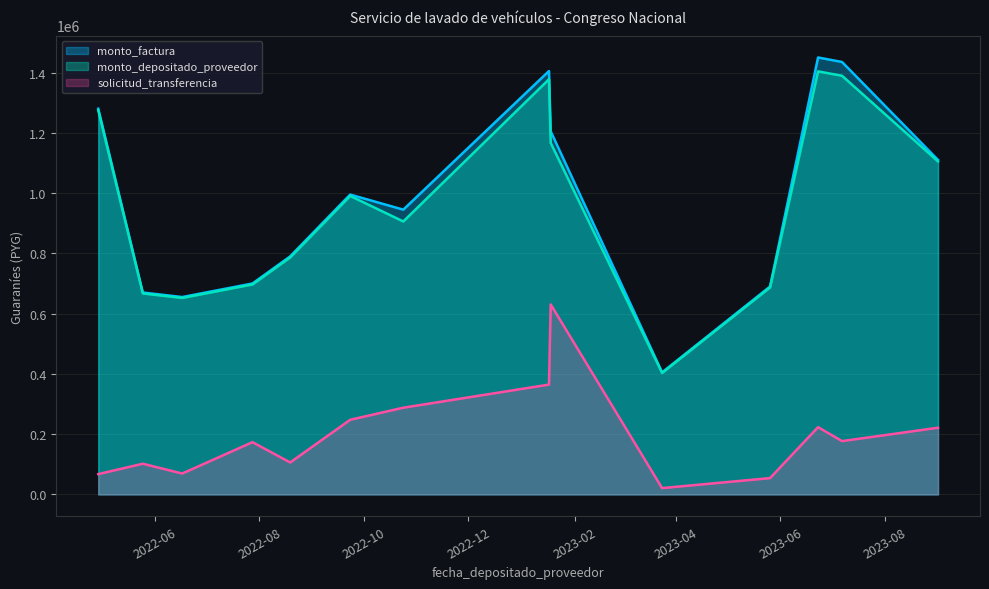

What is the minimum value for monto_factura?

405000